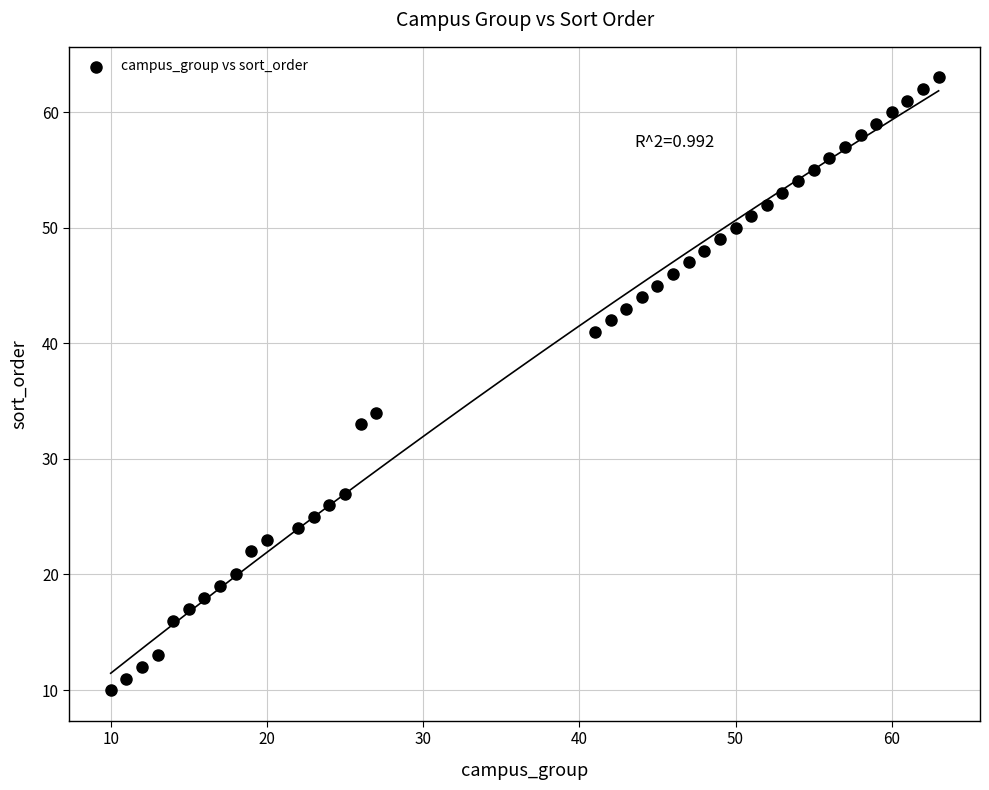

What Y value in the scatter plot is closest to 36?

34